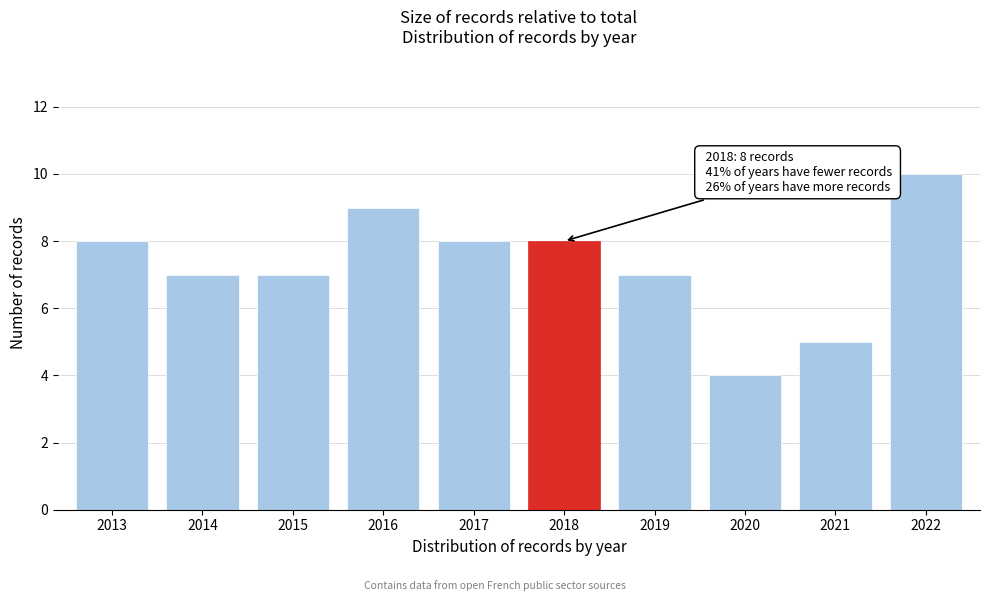

Reading left to right, extract all data points from this chart.

8	7	7	9	8	8	7	4	5	10